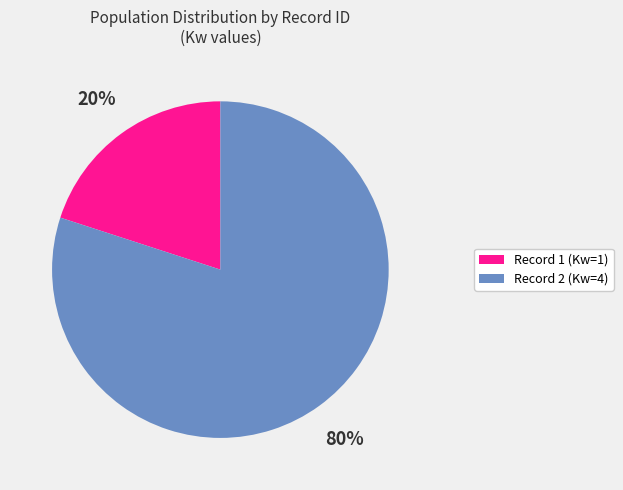

True or false: Record 1 (Kw=1) accounts for 14% of the total.

False